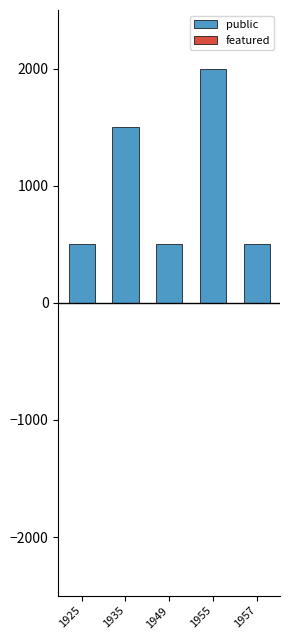

Is it true that the value at 1957 is 500?

True